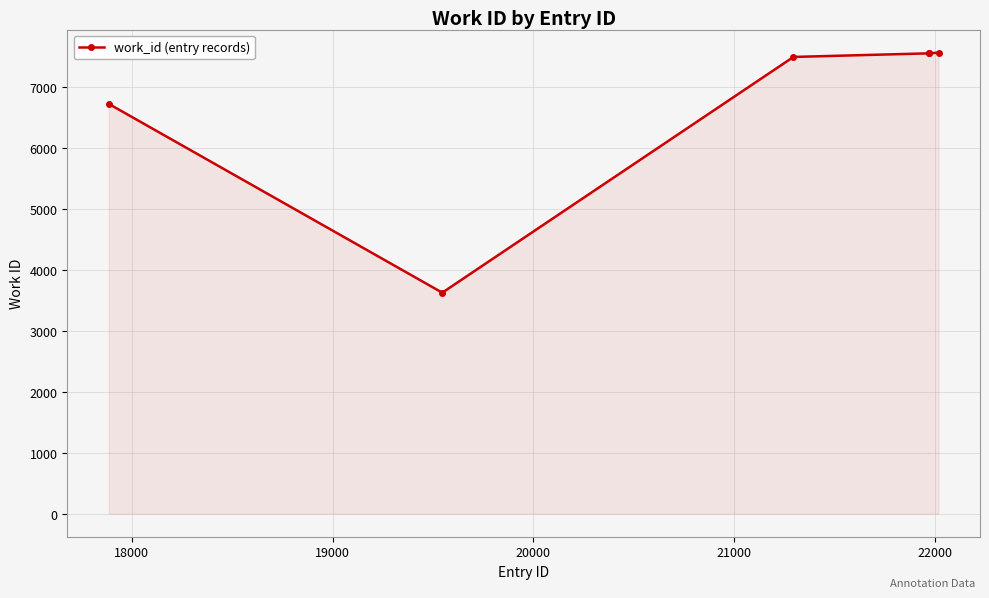

What is the value of the 3rd point from the left?

7494